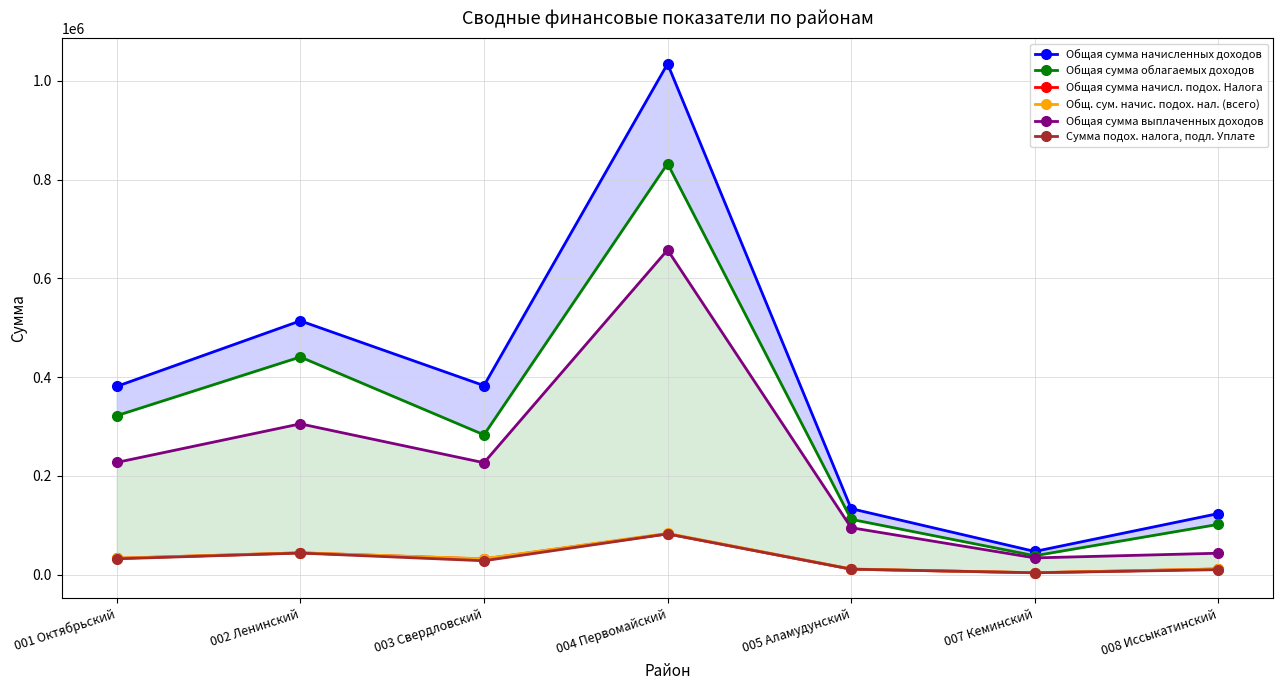

At which category does Общая сумма начисленных доходов reach its first local peak?

002 Ленинский